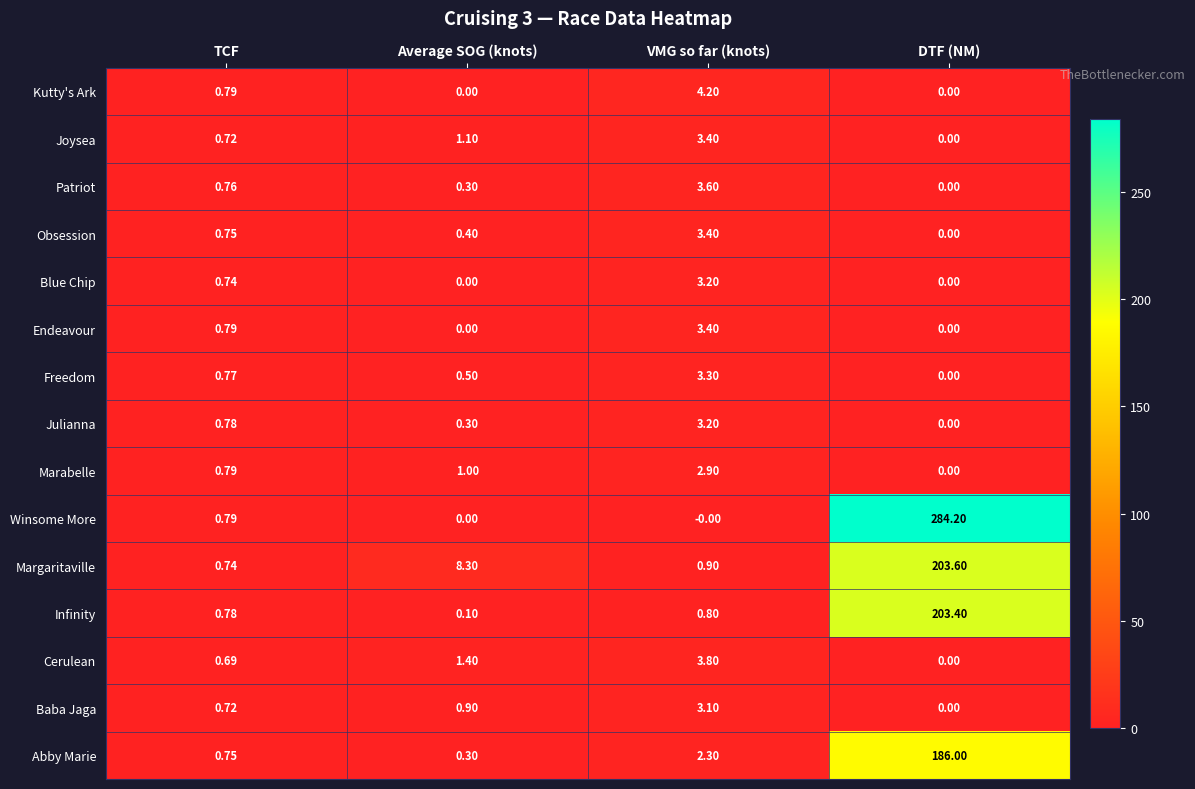

Is the value of Cerulean at VMG so far (knots) greater than the value of Obsession at TCF?

Yes